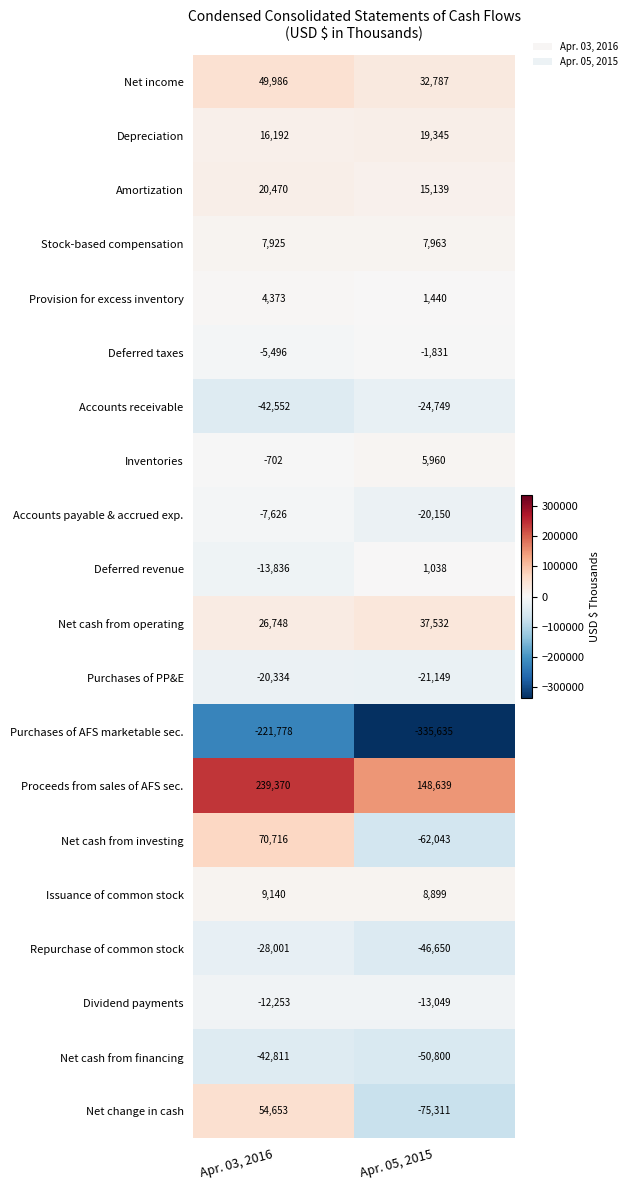

At how many categories does at least one series exceed 83623?

2